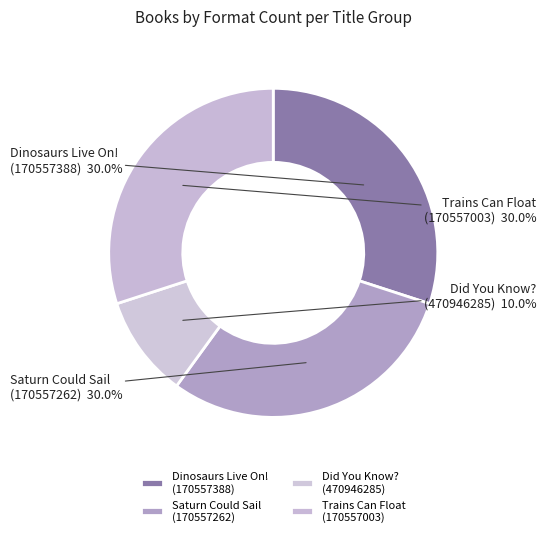

Is the sum of Trains Can Float (170557003) and Did You Know? (470946285) greater than half?

No